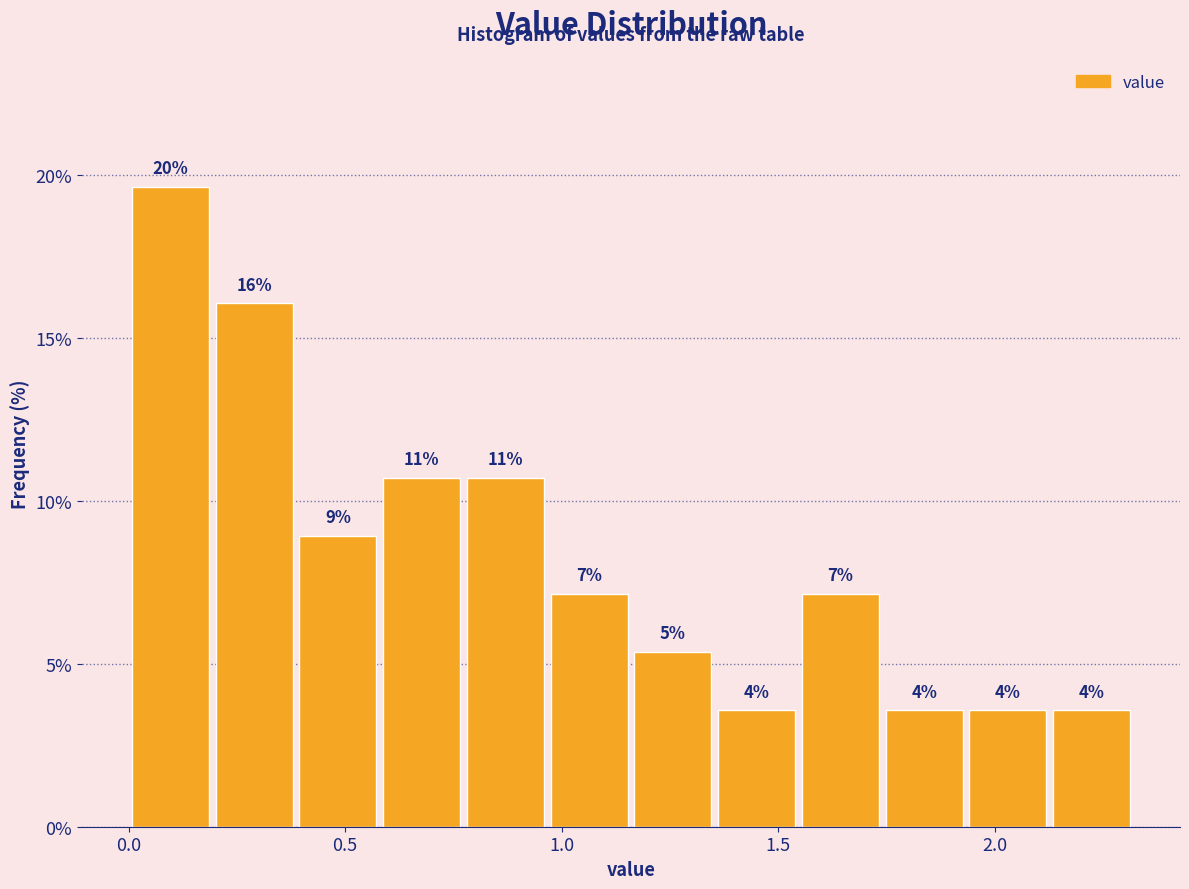

Read against the x-axis, roughly where is the centre of the tallest bar?

0.10